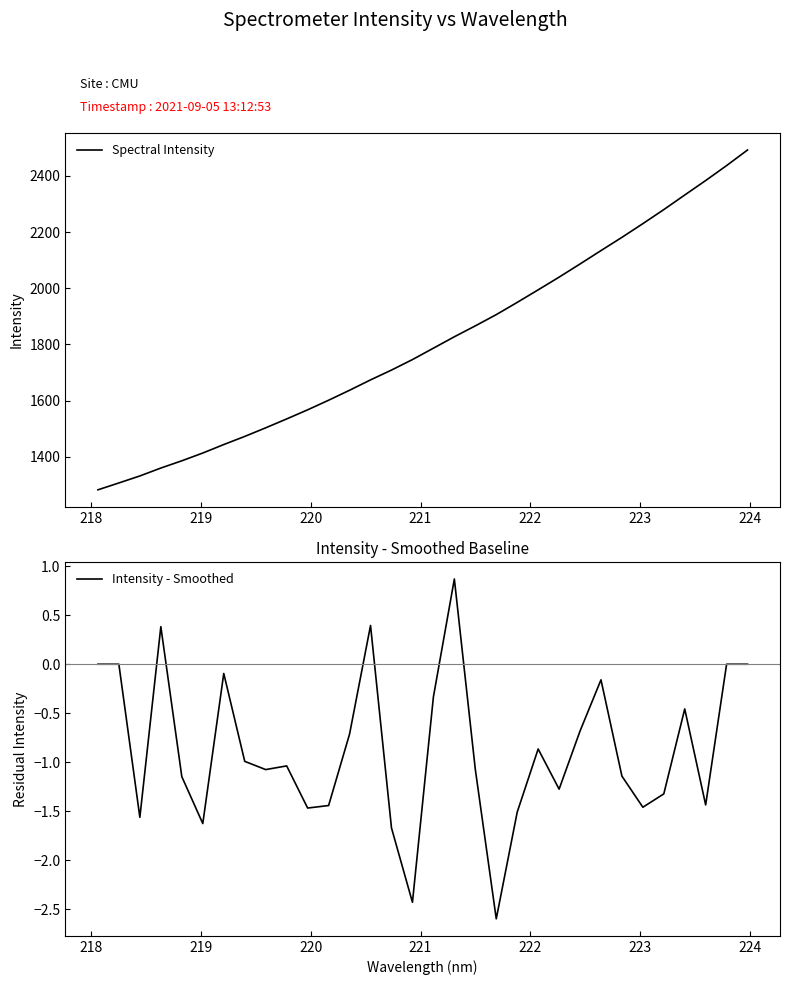

What is the maximum value for Spectral Intensity?

2492.0